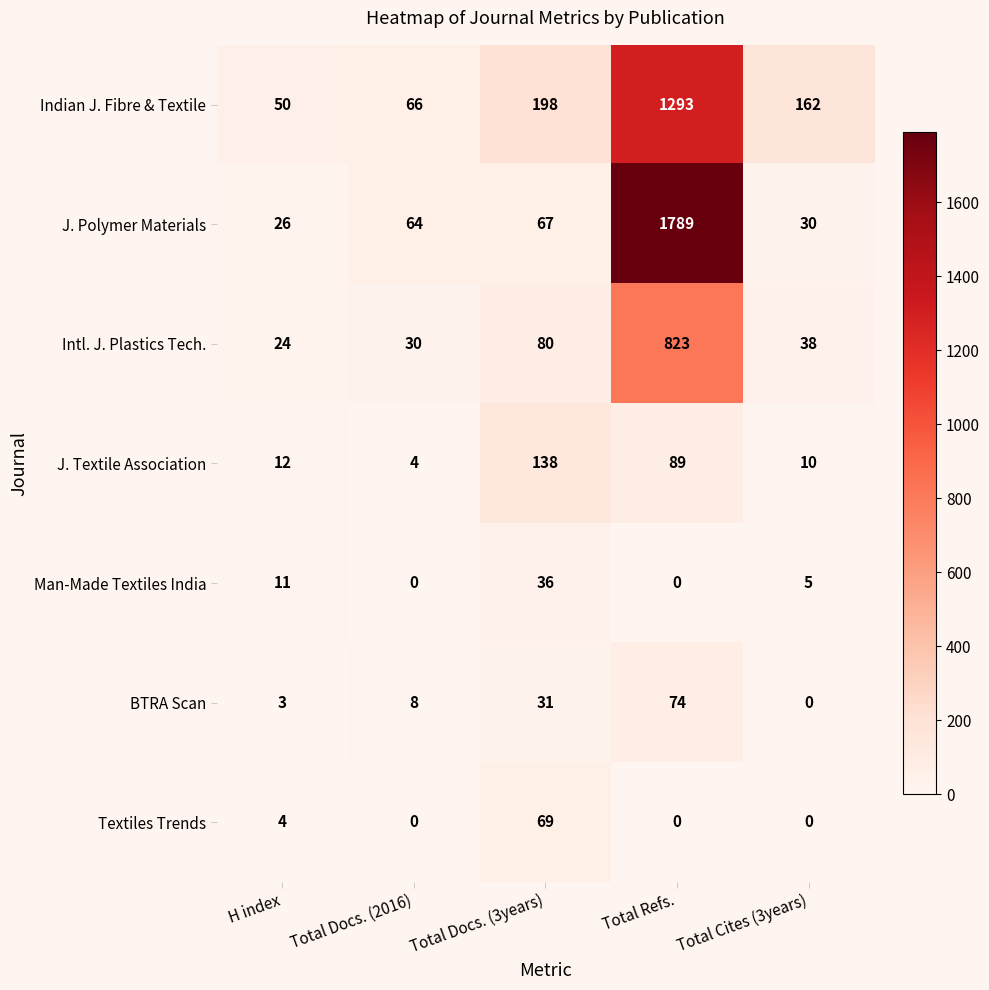

What is the spread (max minus min) of values at Total Docs. (2016)?

66